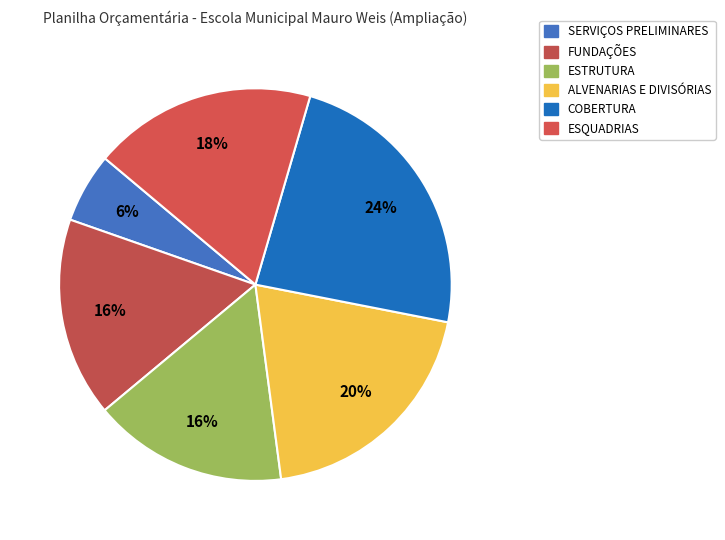

The ESQUADRIAS slice represents 26% of the pie. True or false?

False